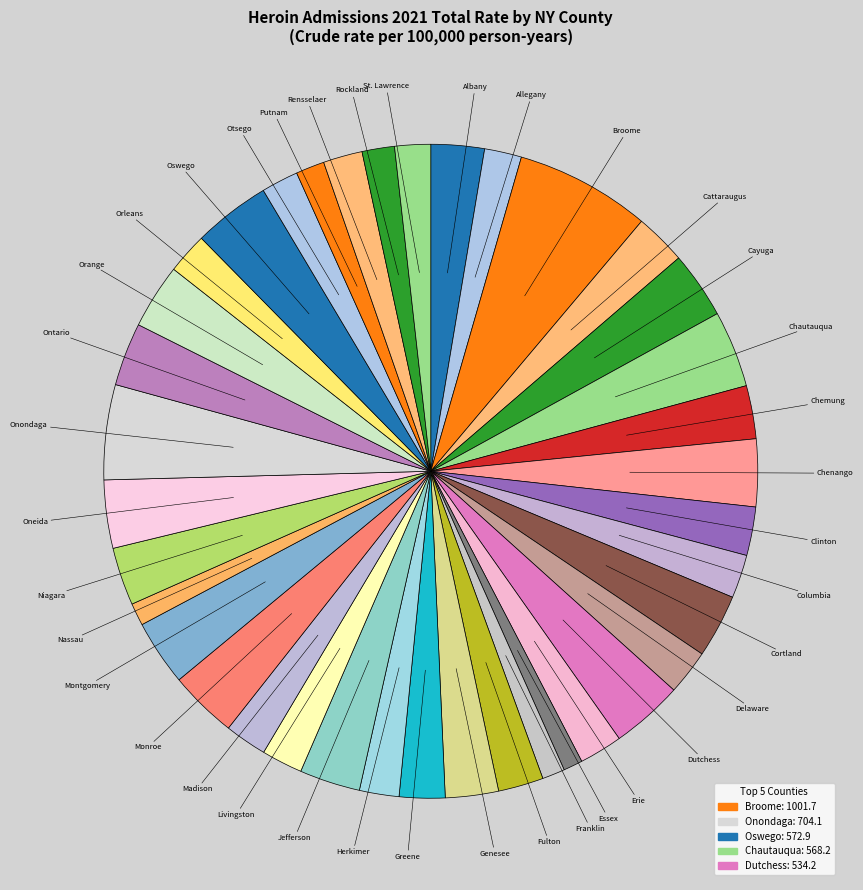

How many segments does this pie chart have?

38